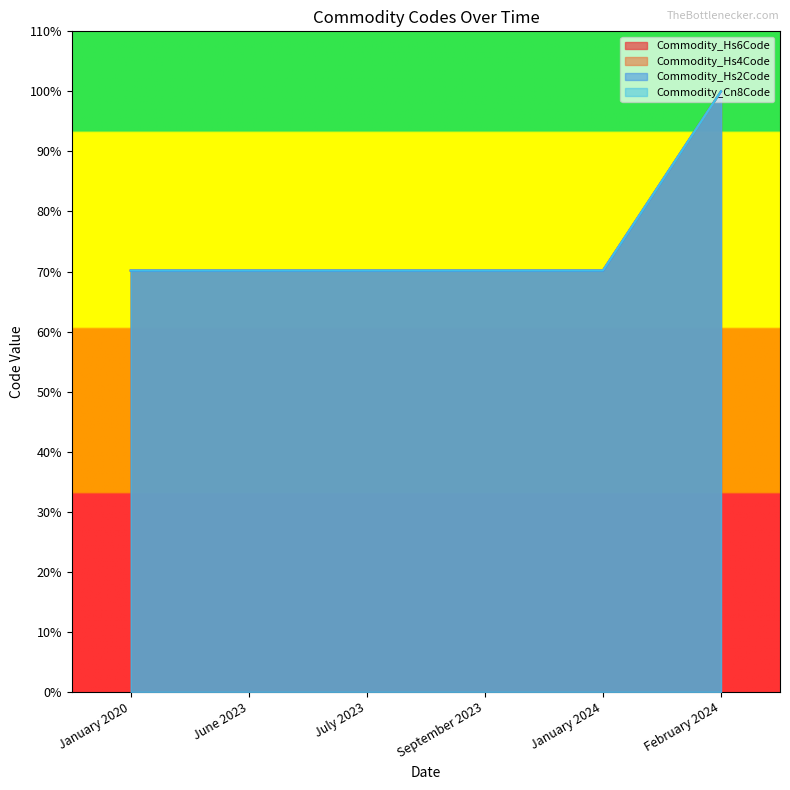

Rank the series by their maximum value, from lowest to highest.

Commodity_Hs6Code, Commodity_Hs4Code, Commodity_Hs2Code, Commodity_Cn8Code